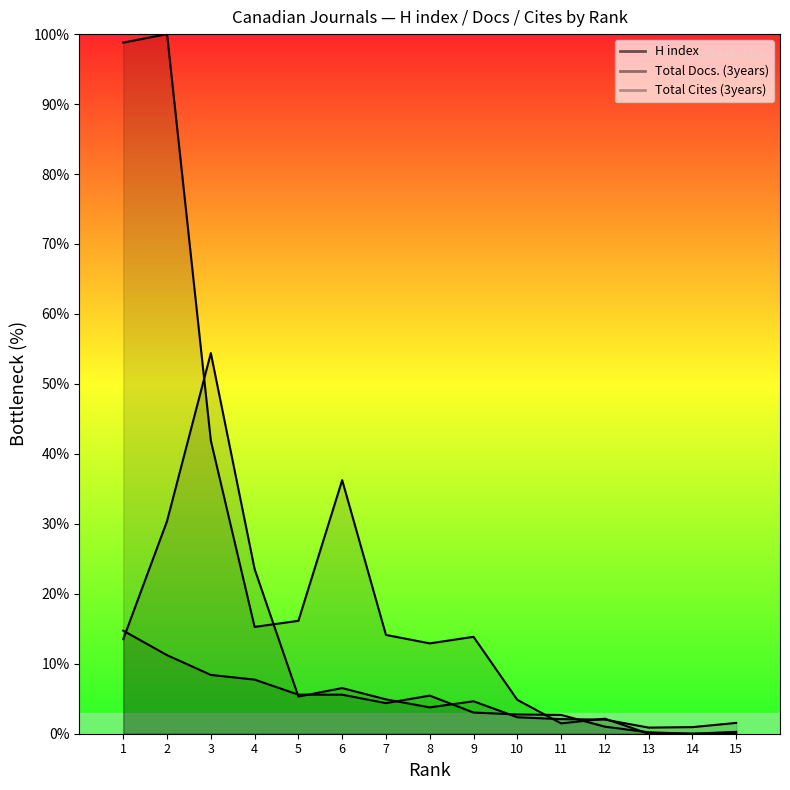

Which has a higher value, 14 or 6?

6